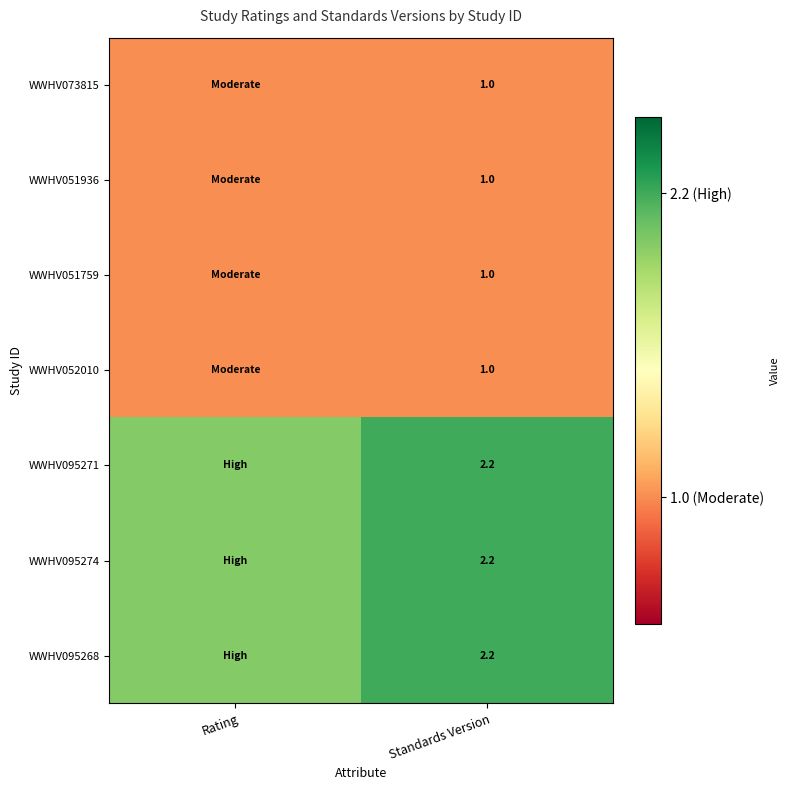

The WWHV051759 series shows 1.0 at Standards Version. True or false?

True